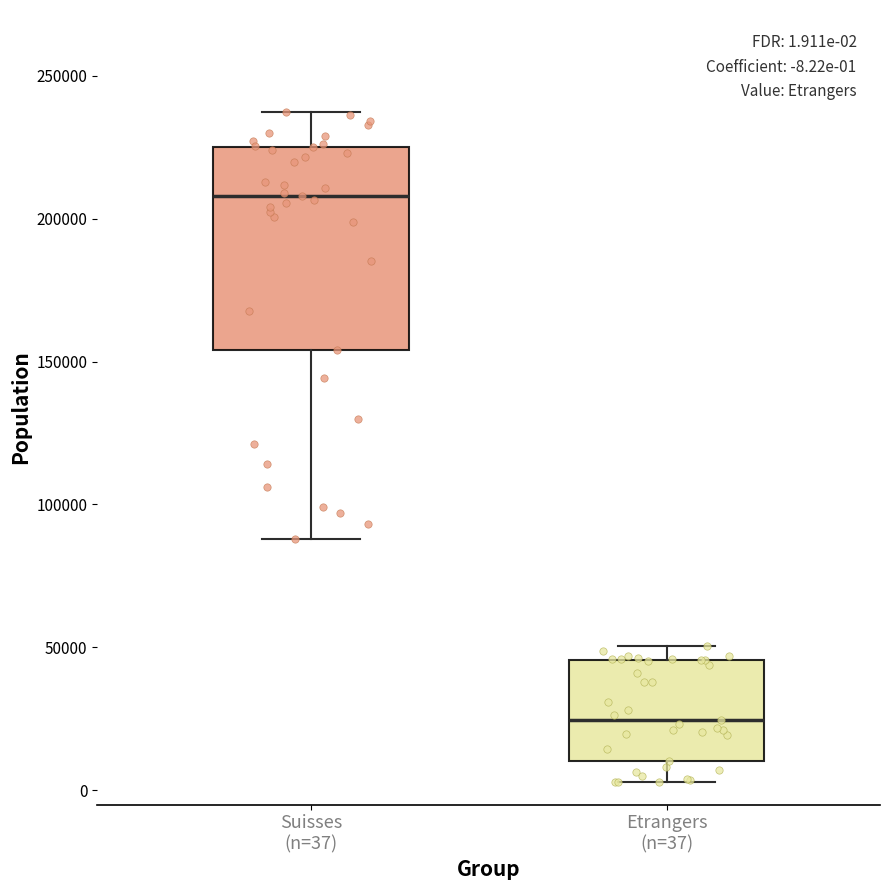

Which box is the tallest, from its lower edge to its upper edge?

Suisses (n=37)